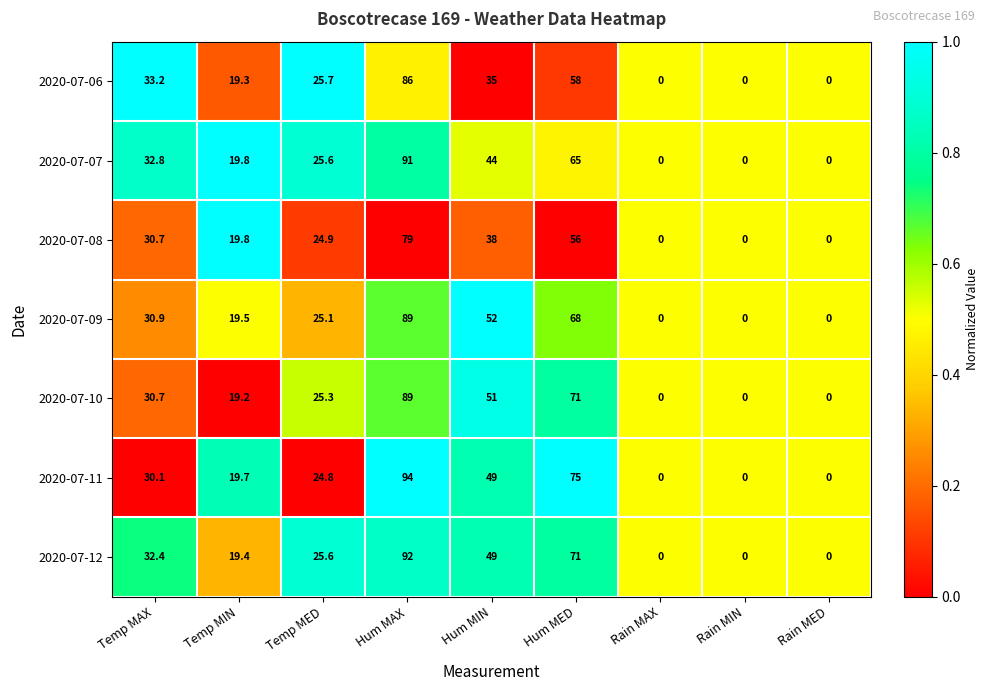

Which series has the largest total across all categories?

2020-07-11